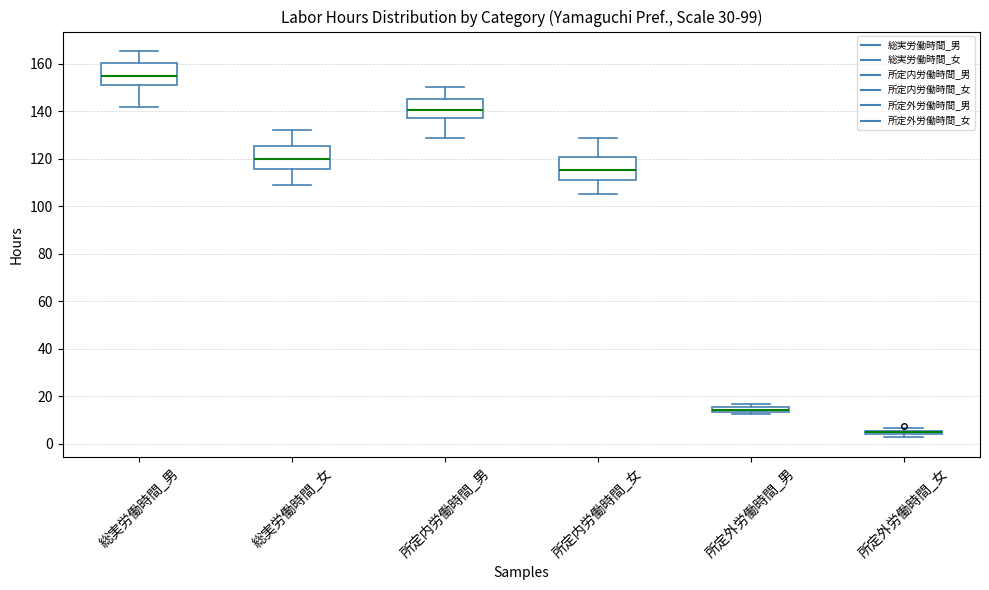

Where is the lower edge of the box for 所定内労働時間_女 on the y-axis? The values are not printed on the chart, so give them approximately, as read against the axis.

112